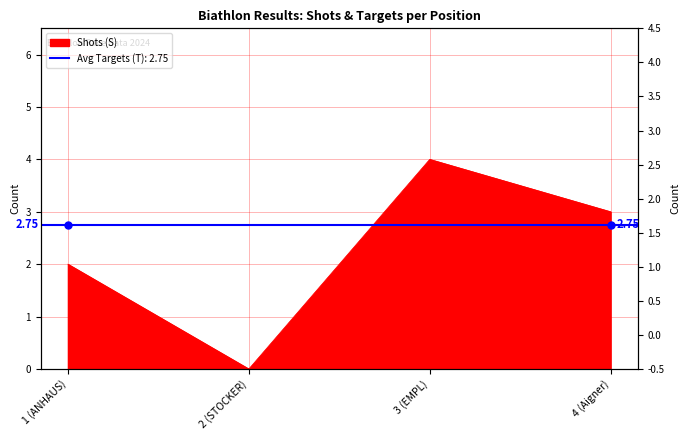

What is the difference between the second highest and second lowest values?

1